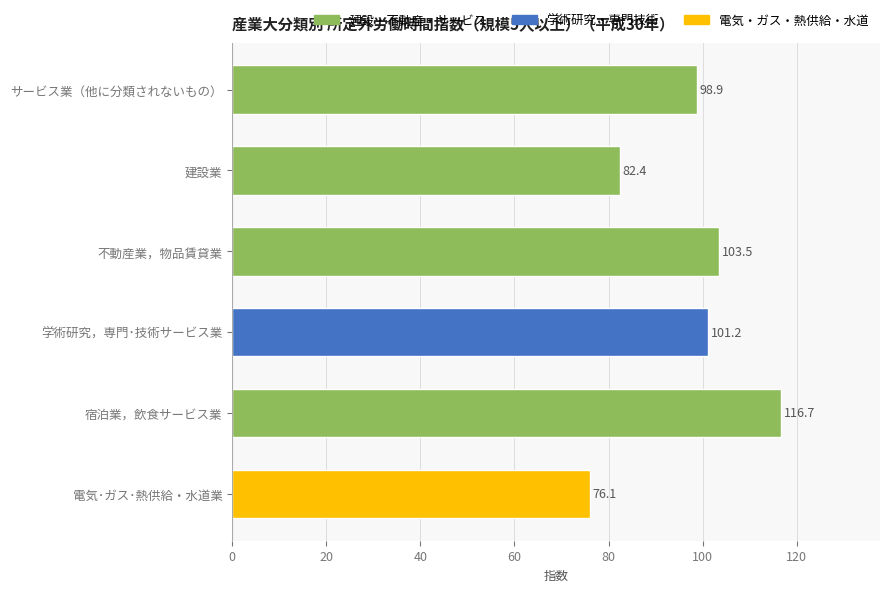

What is the smallest value displayed?

76.1